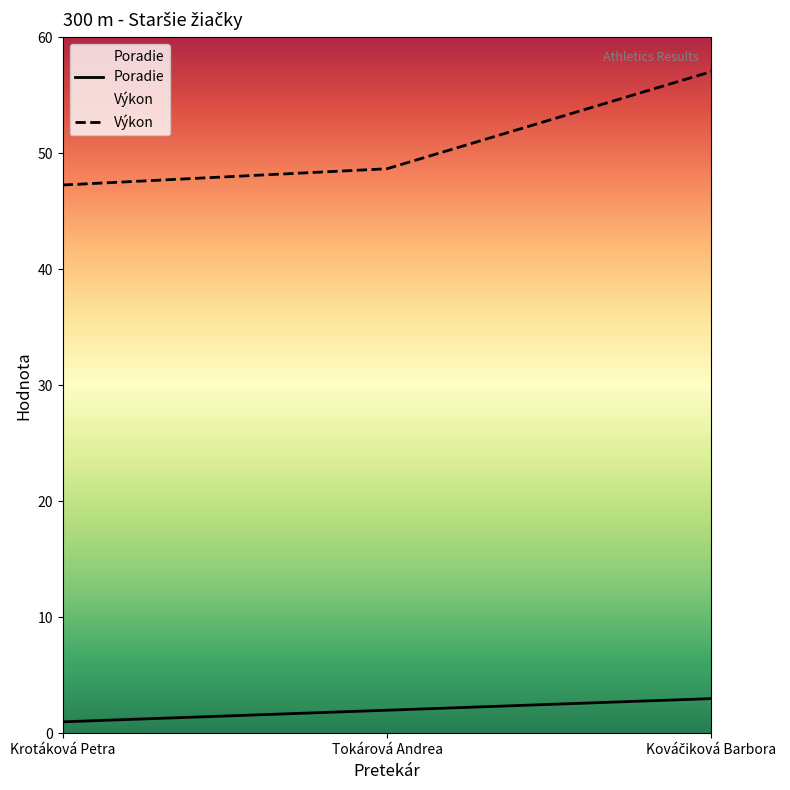

What is the label of the 3rd point from the left?

Kováčiková Barbora